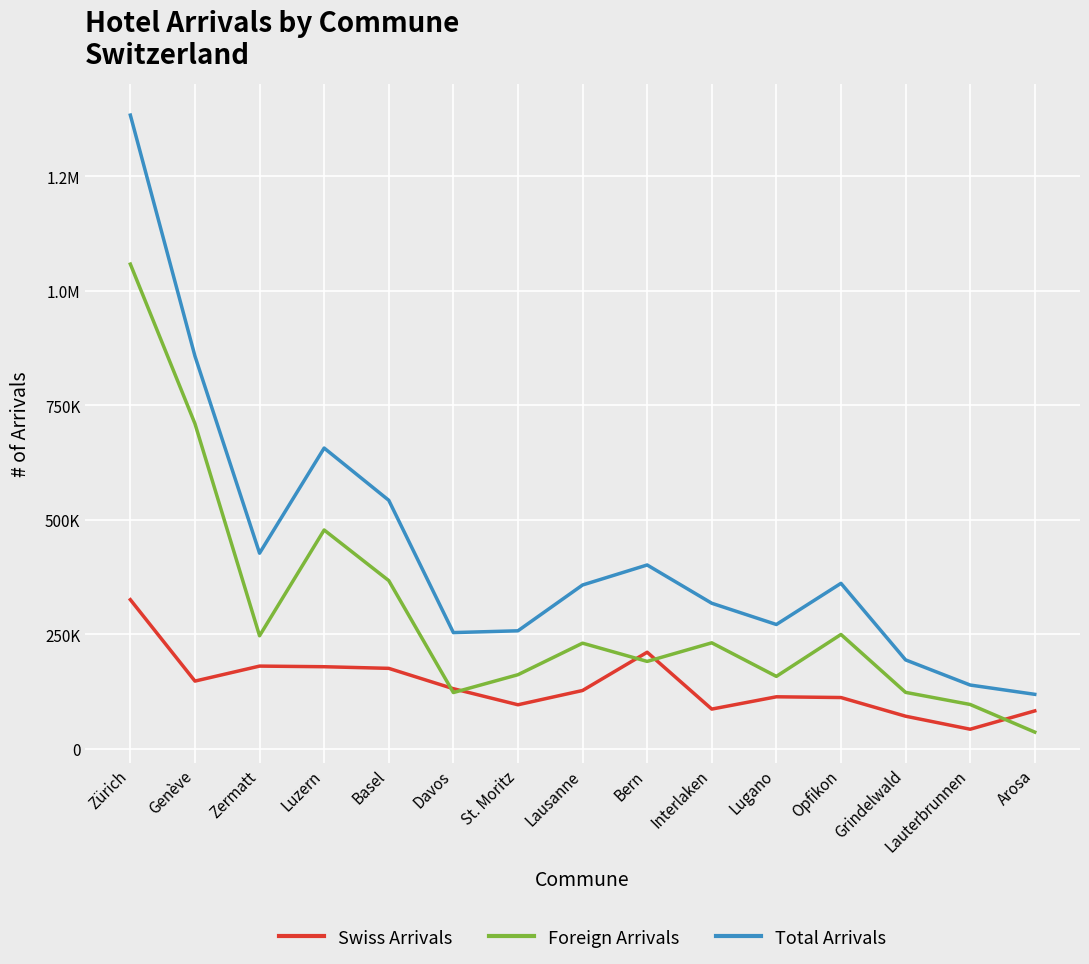

Is the value of Total Arrivals at Arosa greater than the value of Swiss Arrivals at Arosa?

Yes